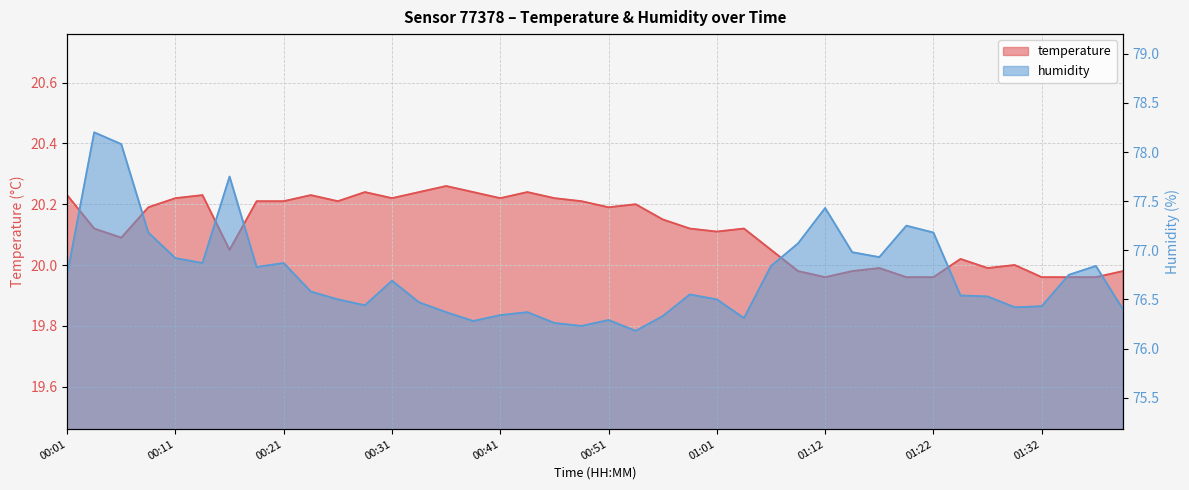

The value of temperature at 00:09 is 20.2. True or false?

True